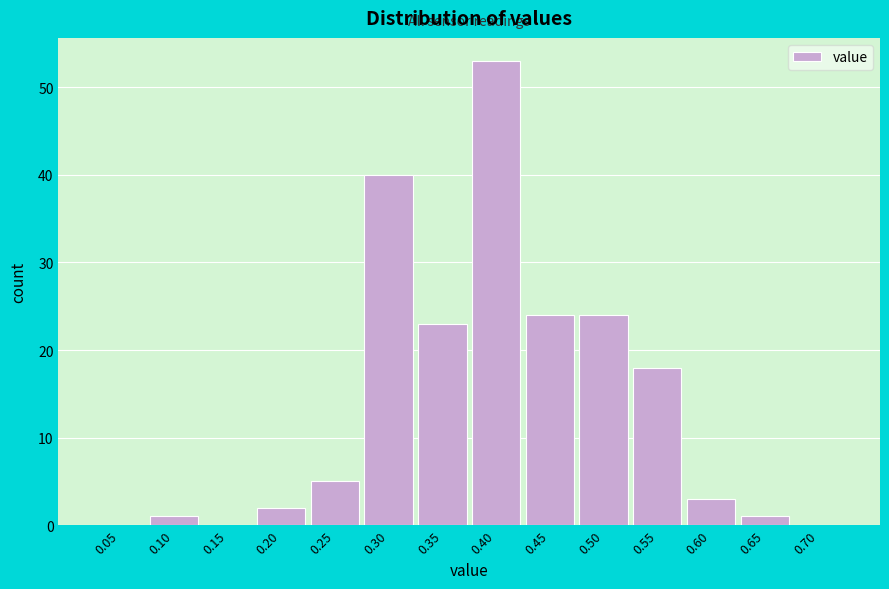

Reading right to left, transcribe all the data shown in this chart.

0.70=0	0.65=1	0.60=3	0.55=18	0.50=24	0.45=24	0.40=53	0.35=23	0.30=40	0.25=5	0.20=2	0.15=0	0.10=1	0.05=0